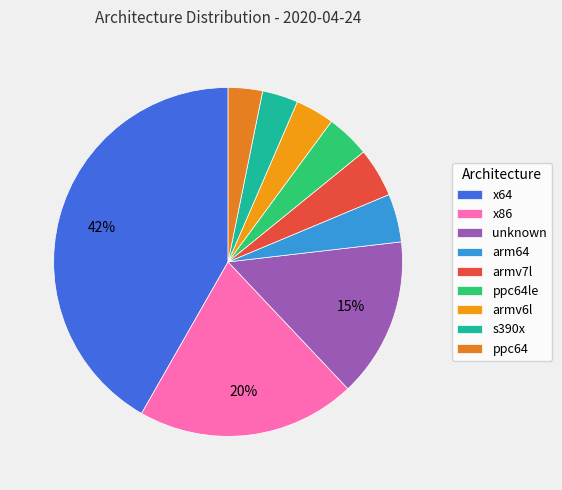

Is there any slice that represents more than half of the pie?

No